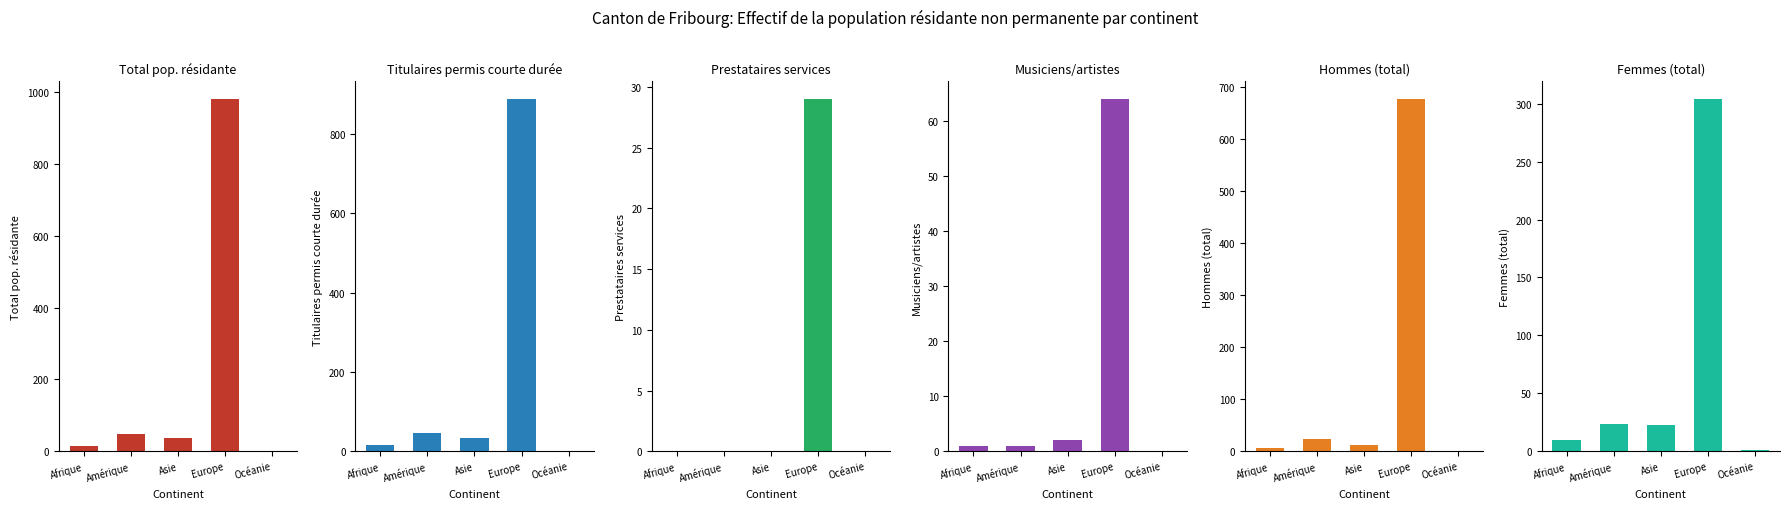

Rank the categories by Total pop. résidante value from lowest to highest.

Océanie, Afrique, Asie, Amérique, Europe